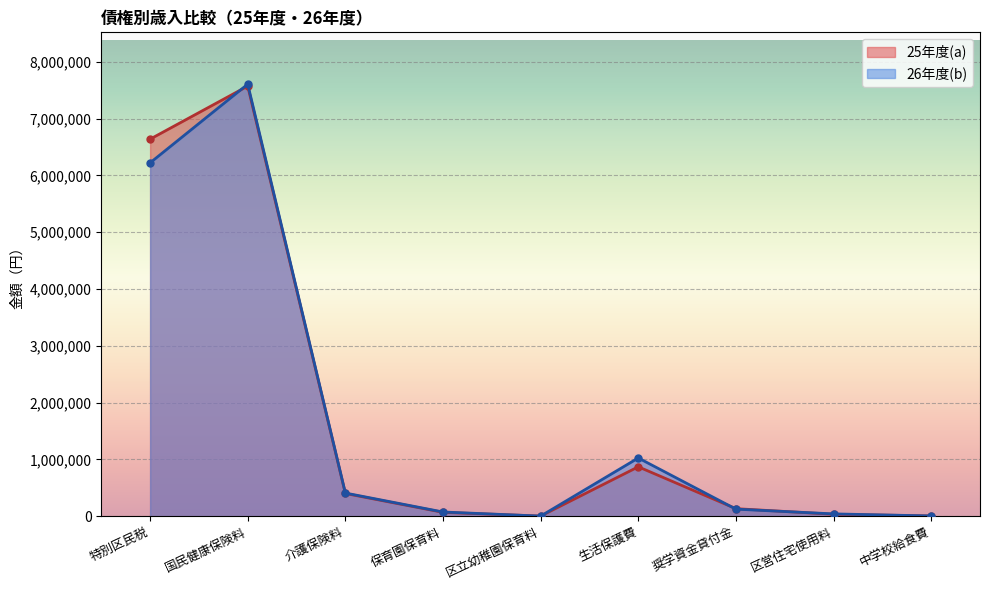

How many interior local peaks does the 26年度(b) series have?

2